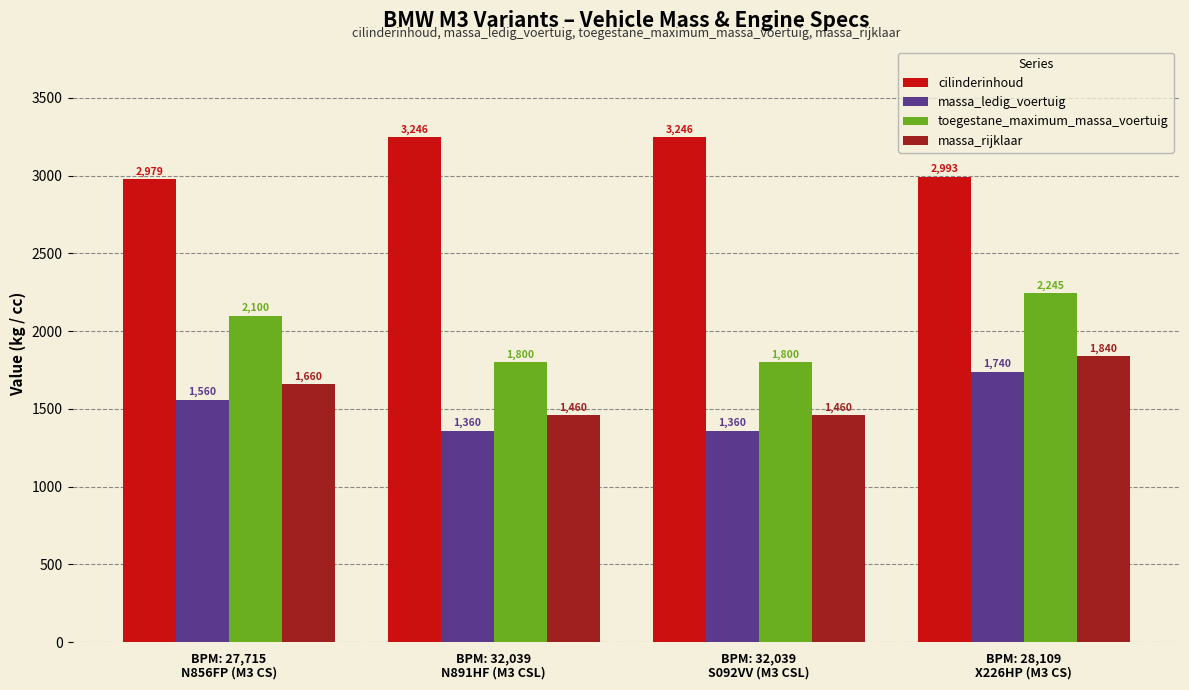

What is the average value of the cilinderinhoud series?

3116